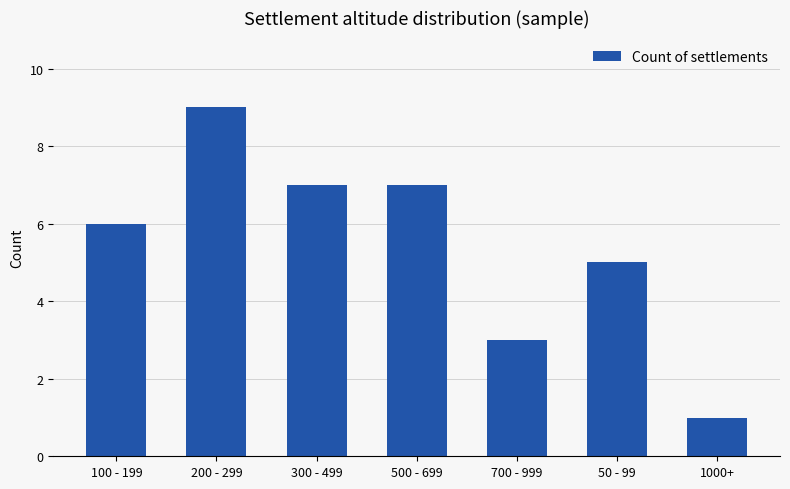

What is the average value?

5